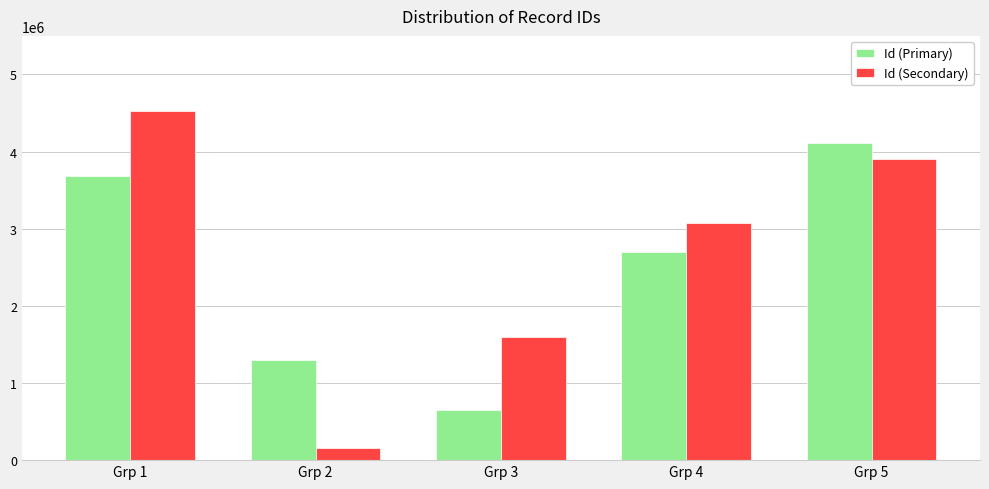

What are all the series names shown in the legend?

Id (Primary), Id (Secondary)